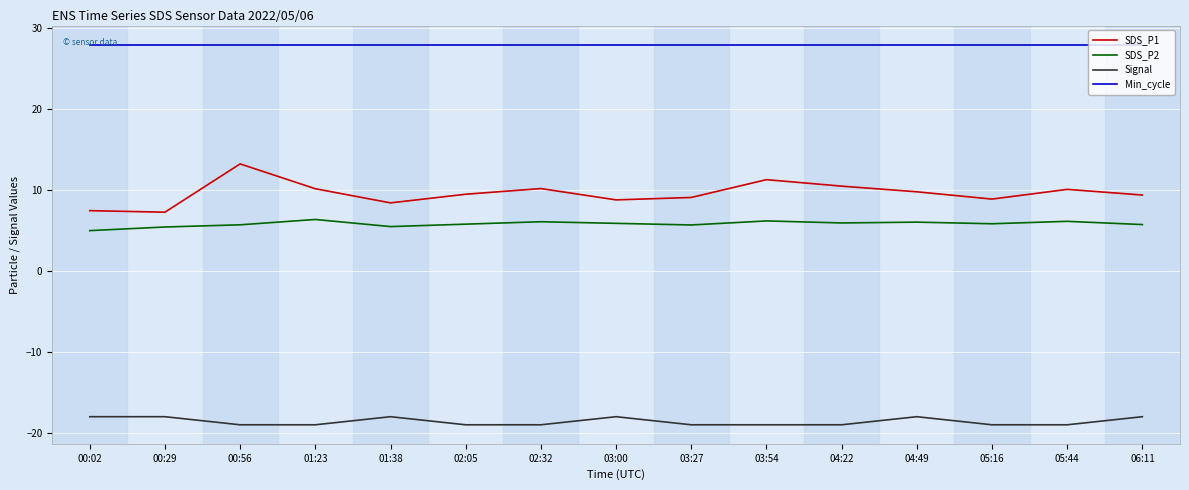

True or false: Signal and SDS_P2 cross at least once.

False